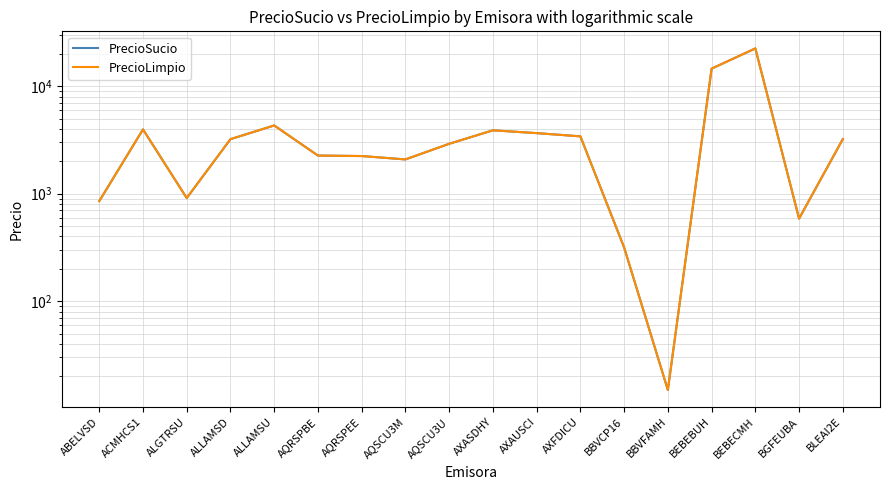

What is the label of the 3rd point from the right?

BEBECMH